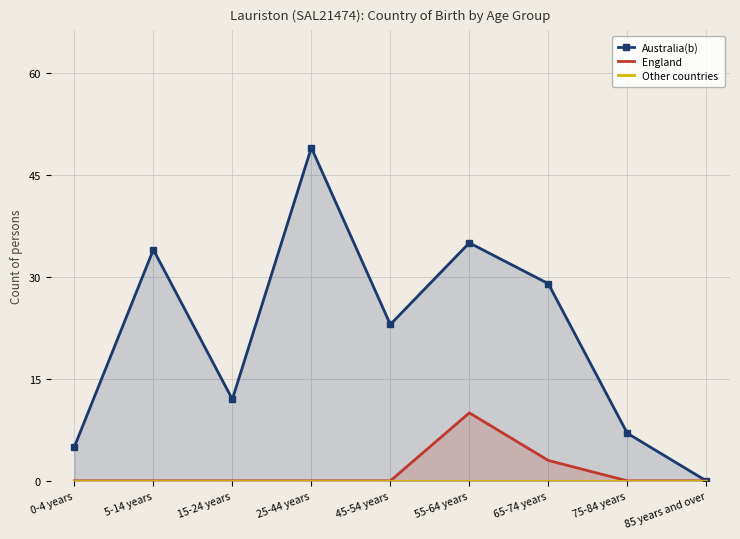

Between 25-44 years and 65-74 years, which is larger?

25-44 years